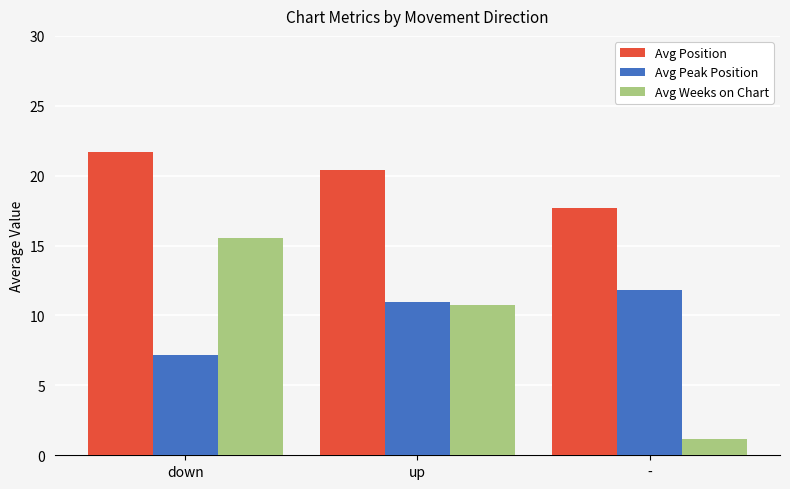

What position from the right is down?

3